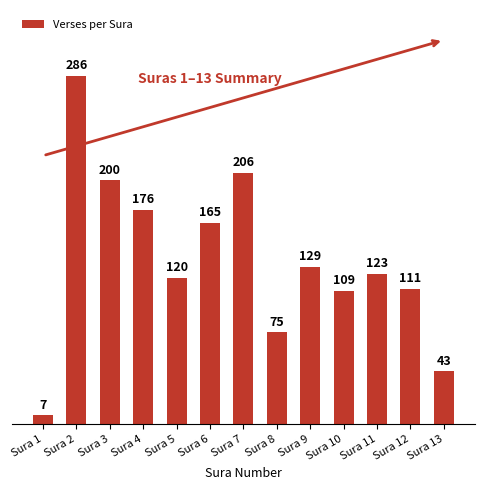

Where is the data nearest to the value 146?

Sura 9